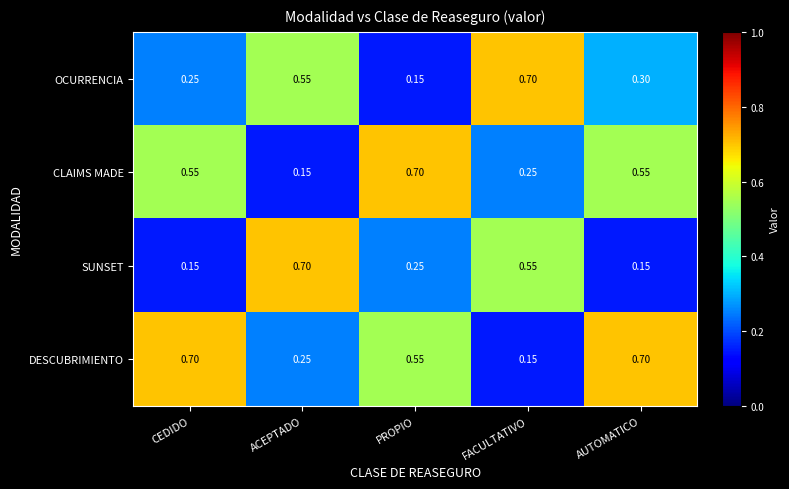

Where is DESCUBRIMIENTO nearest to the value 0?

FACULTATIVO